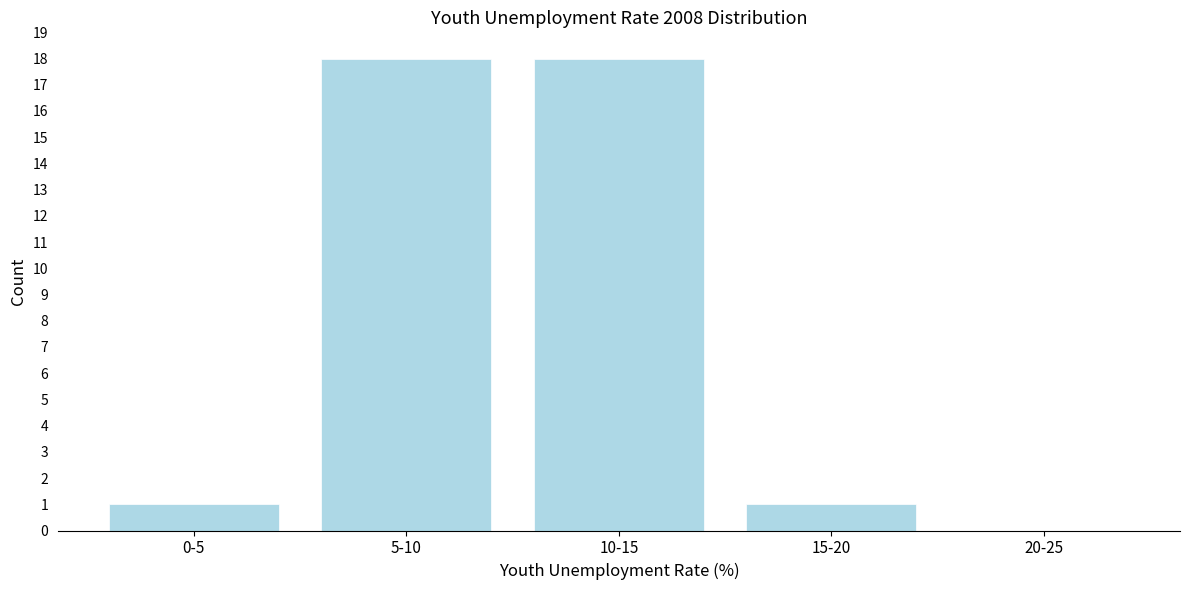

Reading left to right, extract all data points from this chart.

0-5=1	5-10=18	10-15=18	15-20=1	20-25=0